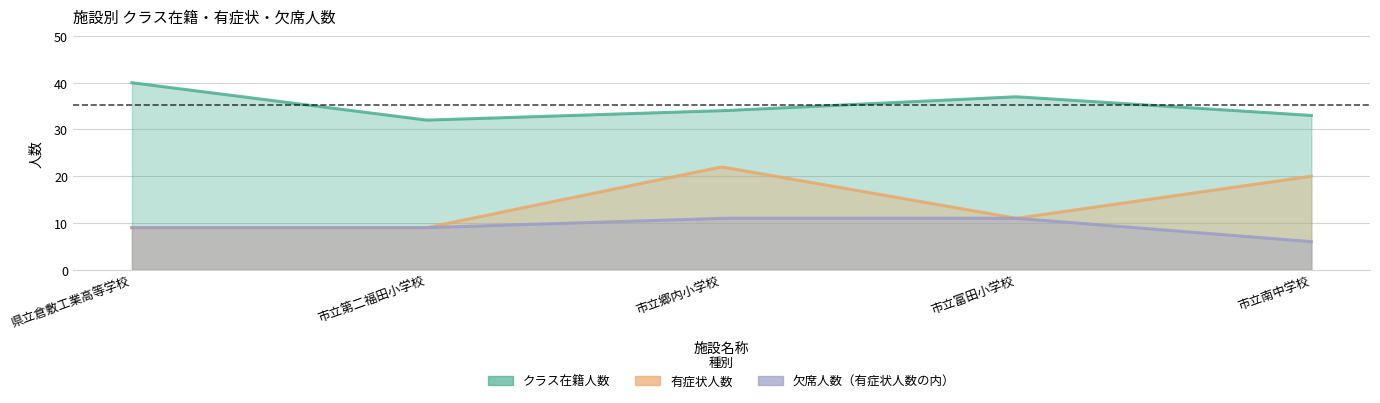

Which category has the highest value in the 欠席人数（有症状人数の内） series?

市立郷内小学校